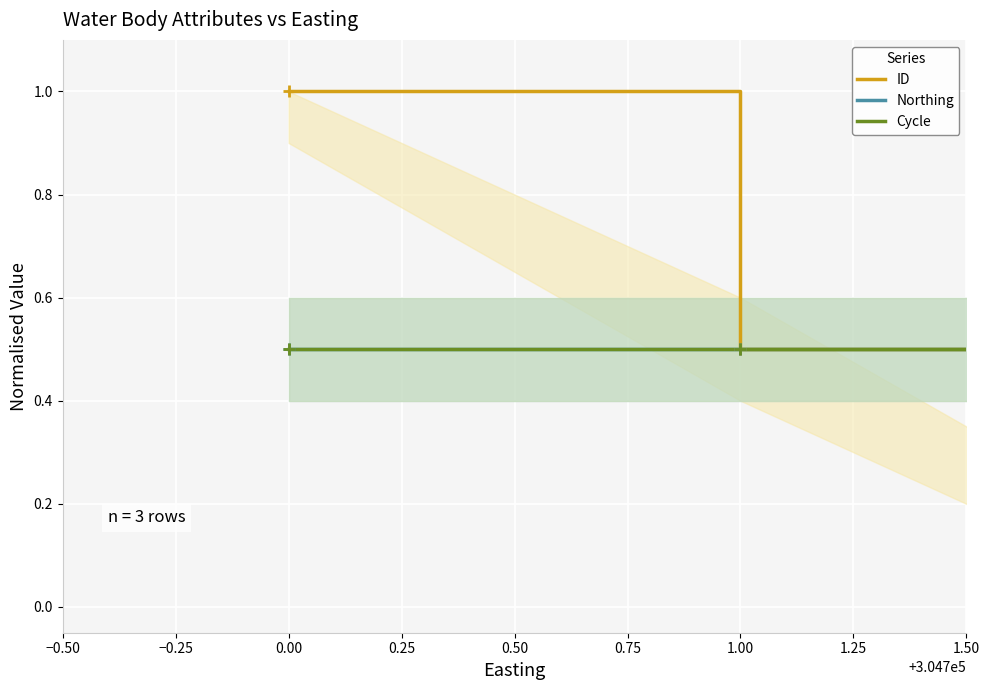

Which series reaches the minimum Y coordinate?

ID